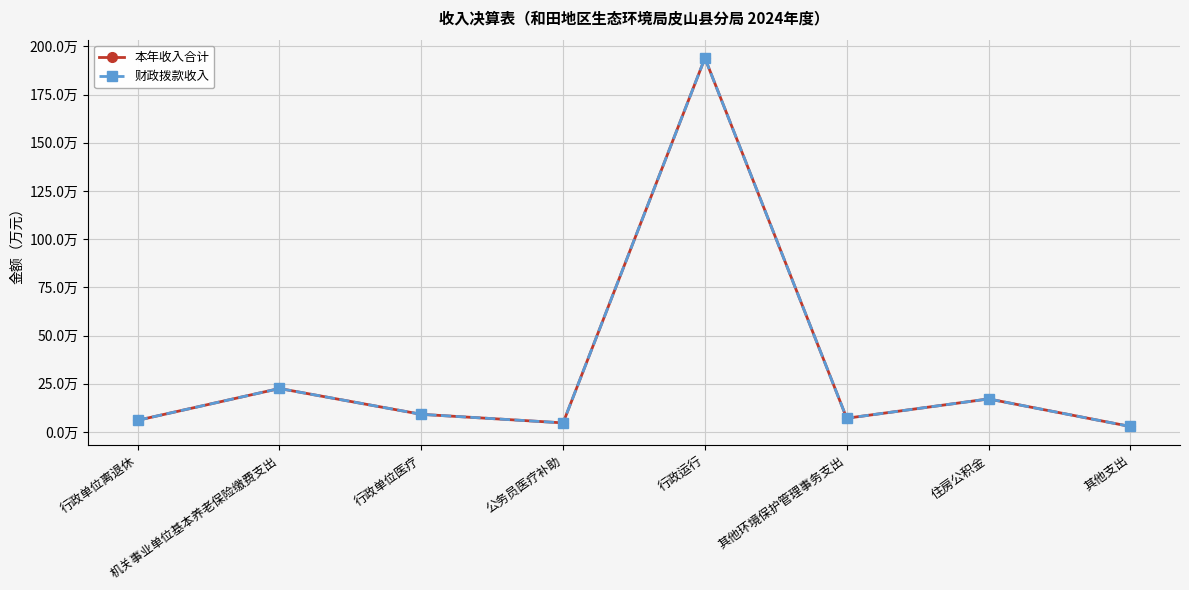

List the labels in order of 本年收入合计 value, largest first.

行政运行, 机关事业单位基本养老保险缴费支出, 住房公积金, 行政单位医疗, 其他环境保护管理事务支出, 行政单位离退休, 公务员医疗补助, 其他支出